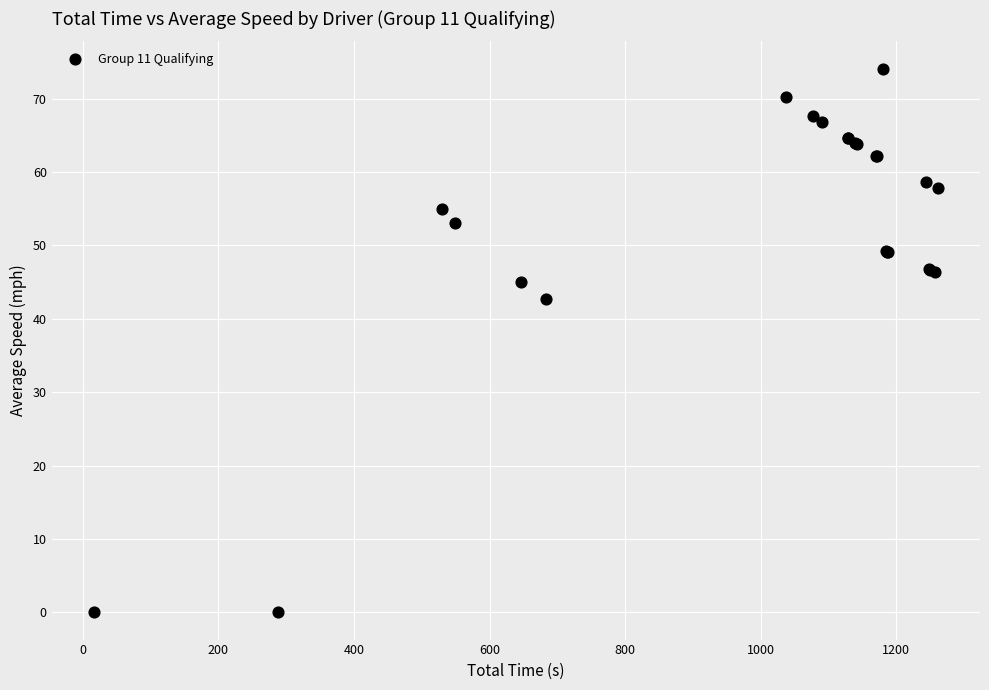

What Y value in the scatter plot is closest to 37?

42.7